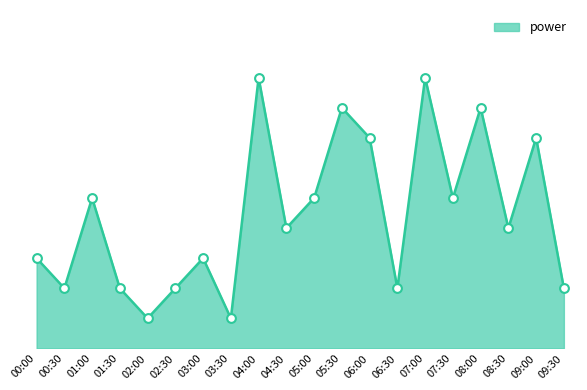

What is the ratio of the value at 08:00 to the value at 06:30?

4.0